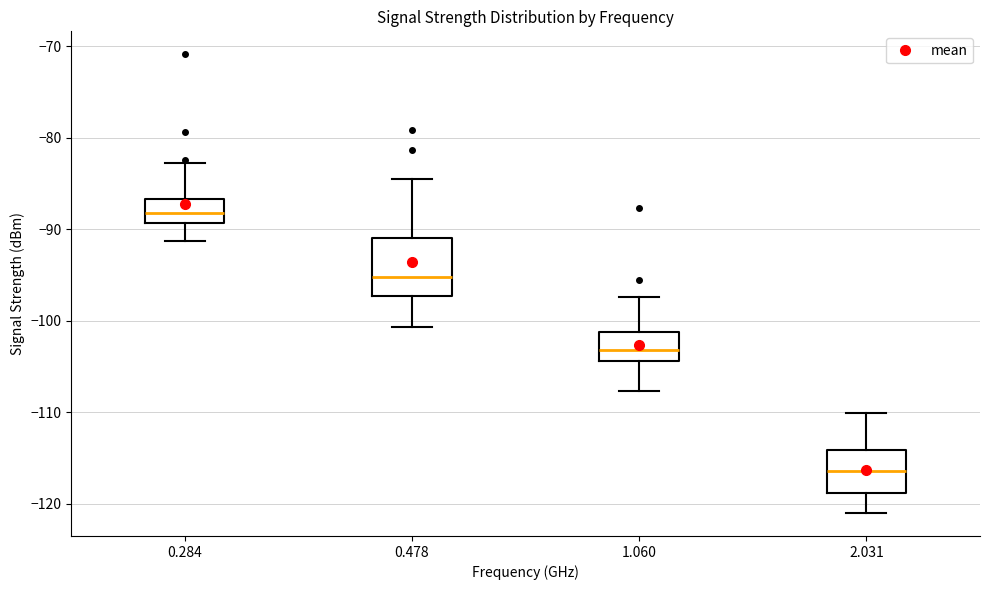

Reading left to right, transcribe this box plot: for each box, give where its median line is, the range the box spans, and where its two whiskers end, as read against the y-axis. The values are not printed on the chart, so give them approximately, as read against the axis.

0.284: median -88, box -89 to -87, whiskers -91 to -83
0.478: median -95, box -97 to -91, whiskers -101 to -84
1.060: median -103, box -104 to -101, whiskers -108 to -97
2.031: median -116, box -119 to -114, whiskers -121 to -110